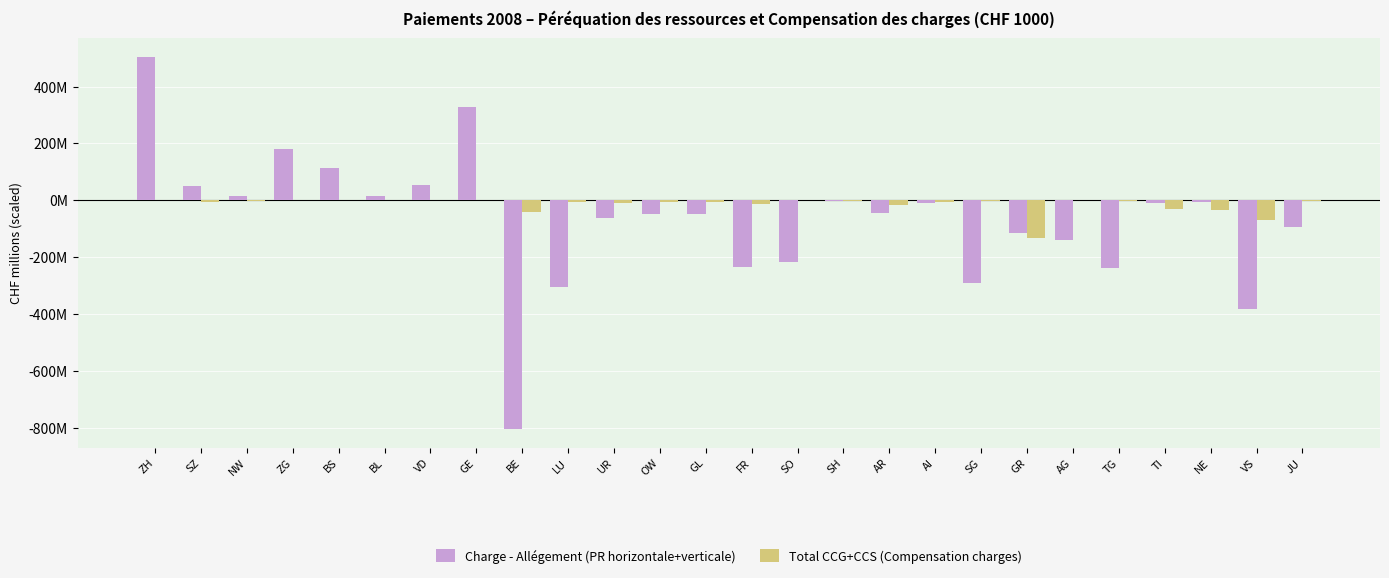

What are all the series names shown in the legend?

Charge - Allégement (PR horizontale+verticale), Total CCG+CCS (Compensation charges)